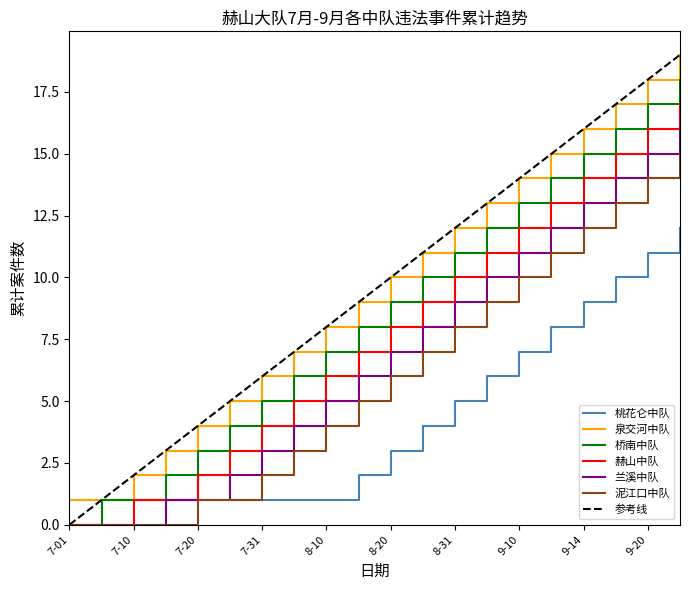

What is the sum of the 兰溪中队 values at 9-05 and 9-14?

23